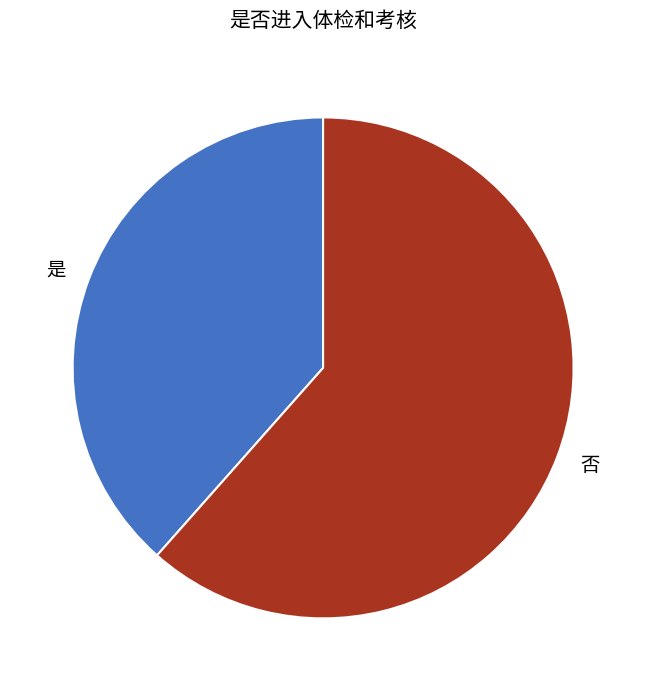

Does 是 represent more than half of the total?

No